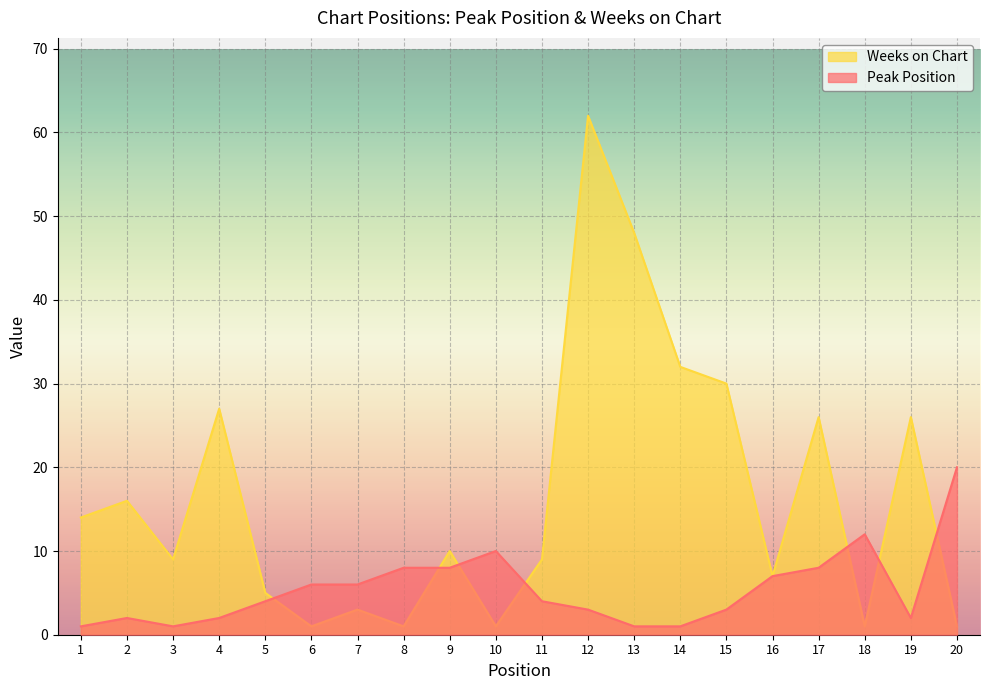

What is the approximate value of Peak Position at 20, to the nearest 5?

20